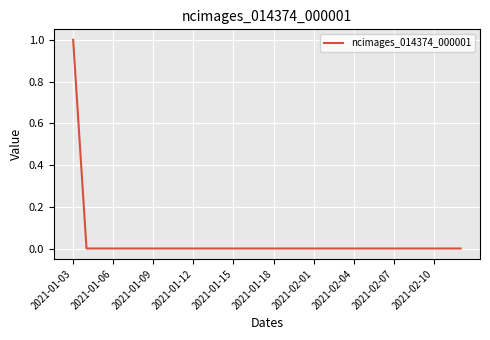

How many lines are shown in the chart?

1